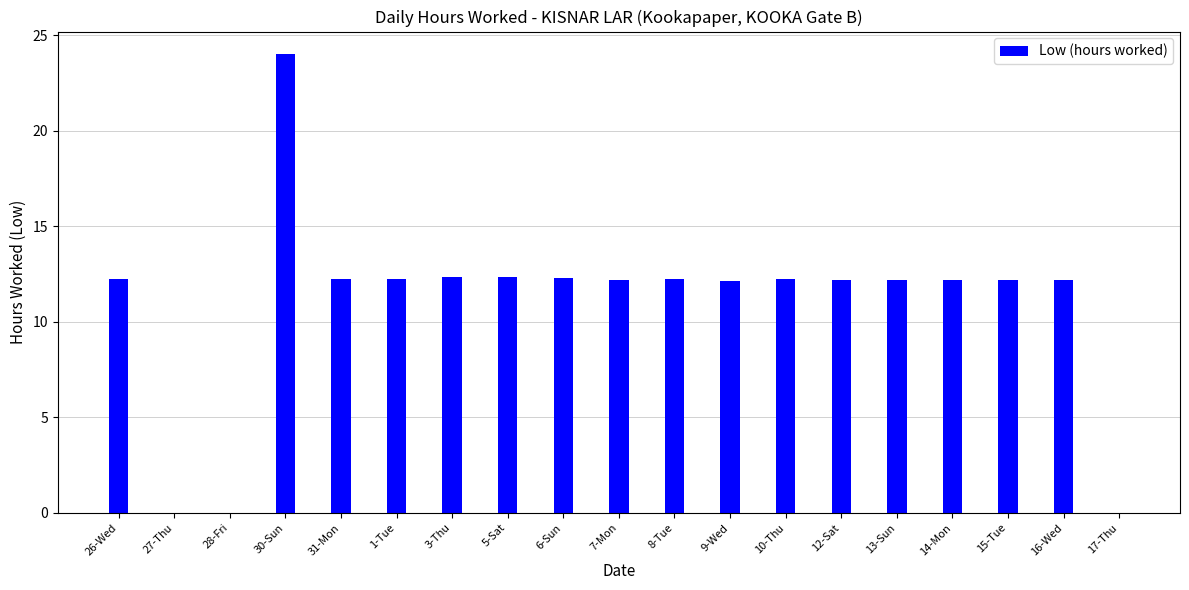

What is the ratio of the value at 13-Sun to the value at 6-Sun?

1.0